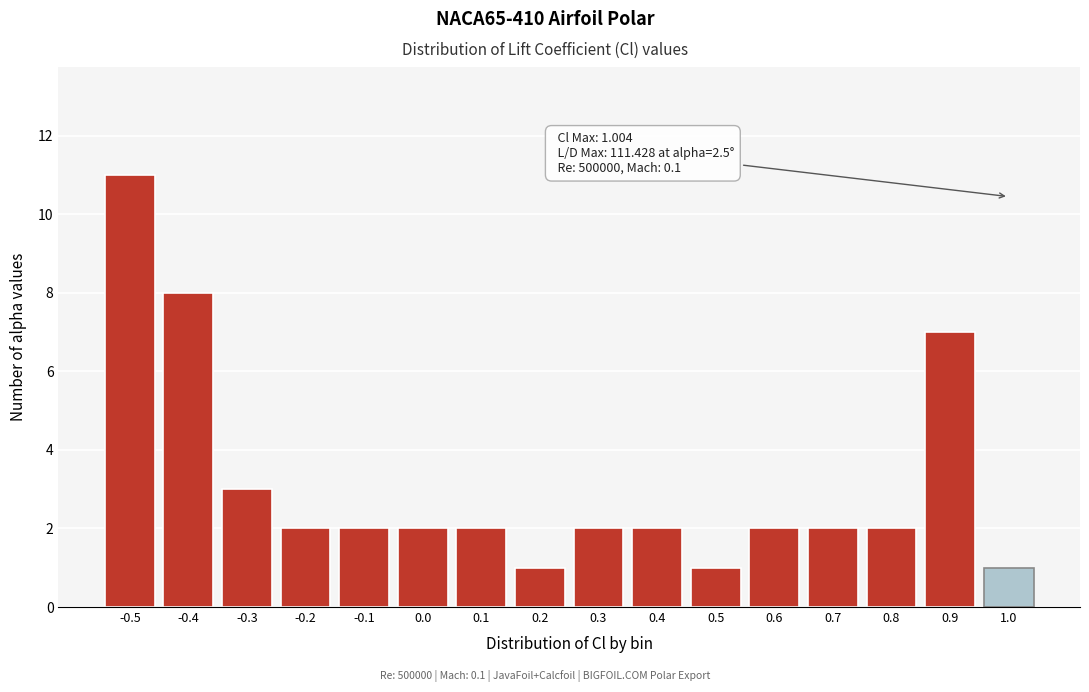

Reading left to right, what are all the values shown in this chart?

11	8	3	2	2	2	2	1	2	2	1	2	2	2	7	1